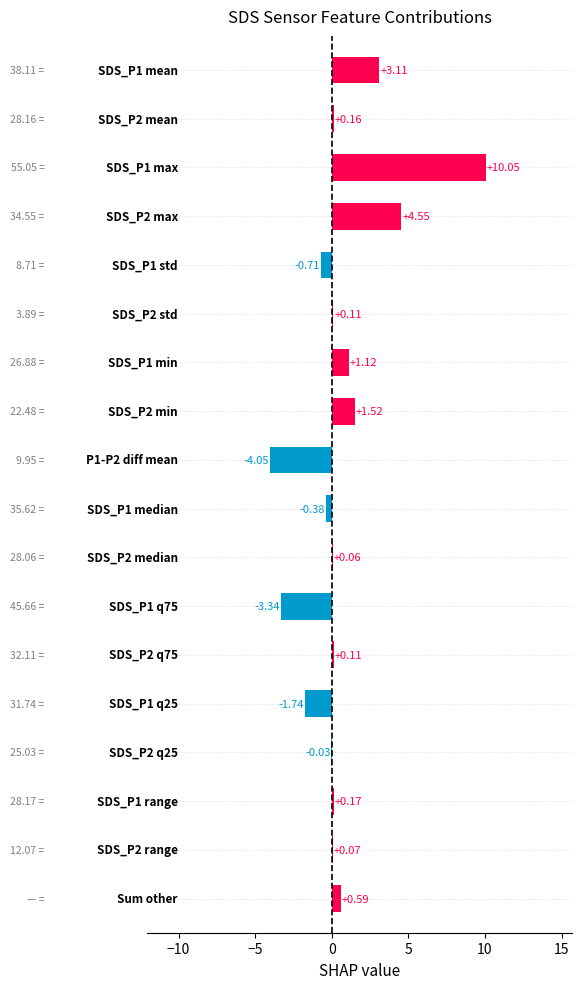

What is the sum of all values?

11.4